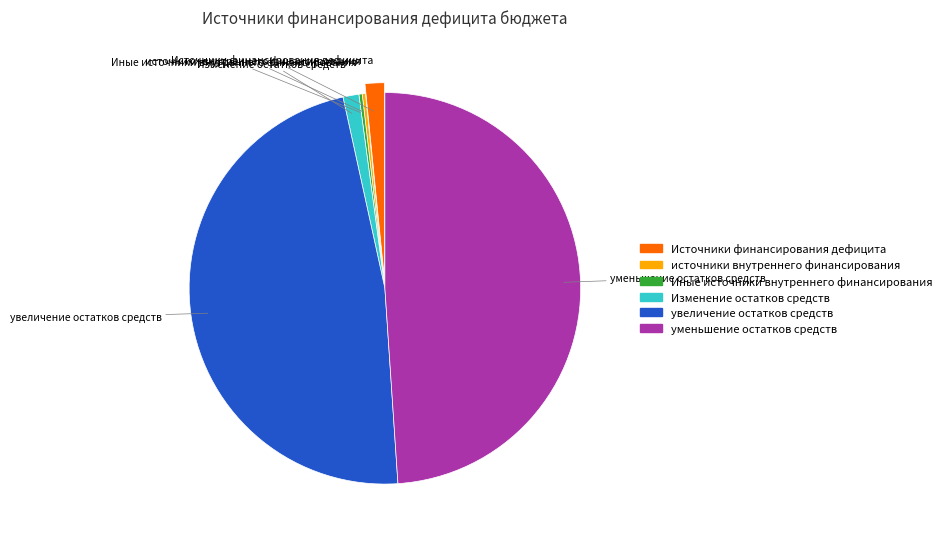

Is there any slice that represents more than half of the pie?

No